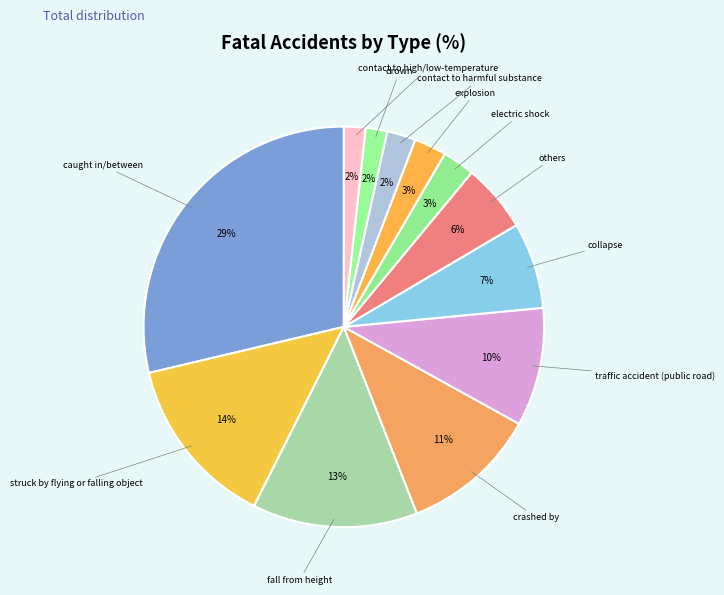

Which slice is the smallest?

drown